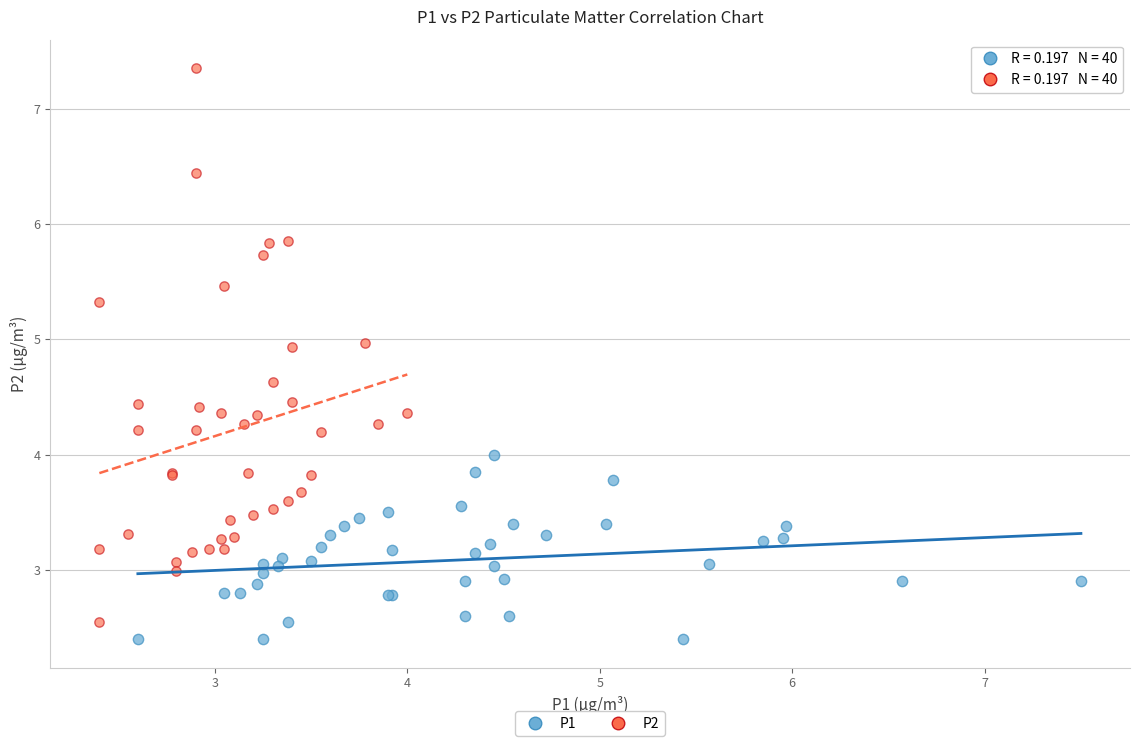

Which series contains the highest Y value?

P2